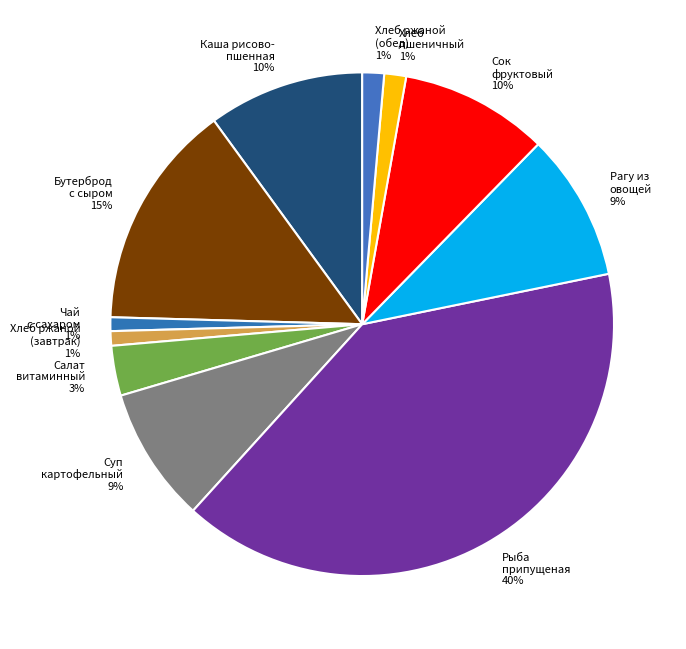

Does any single category account for the majority?

No